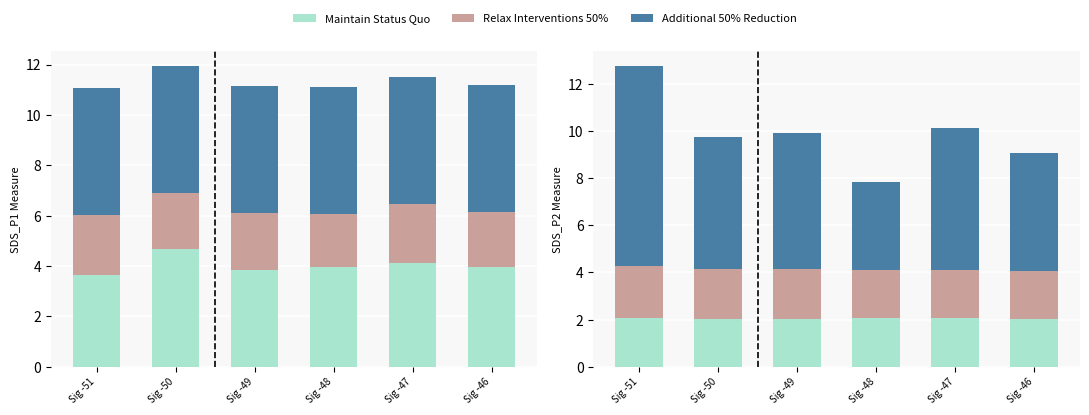

What is the difference between the Relax Interventions 50% values at Sig -51 and Sig -46?

0.1